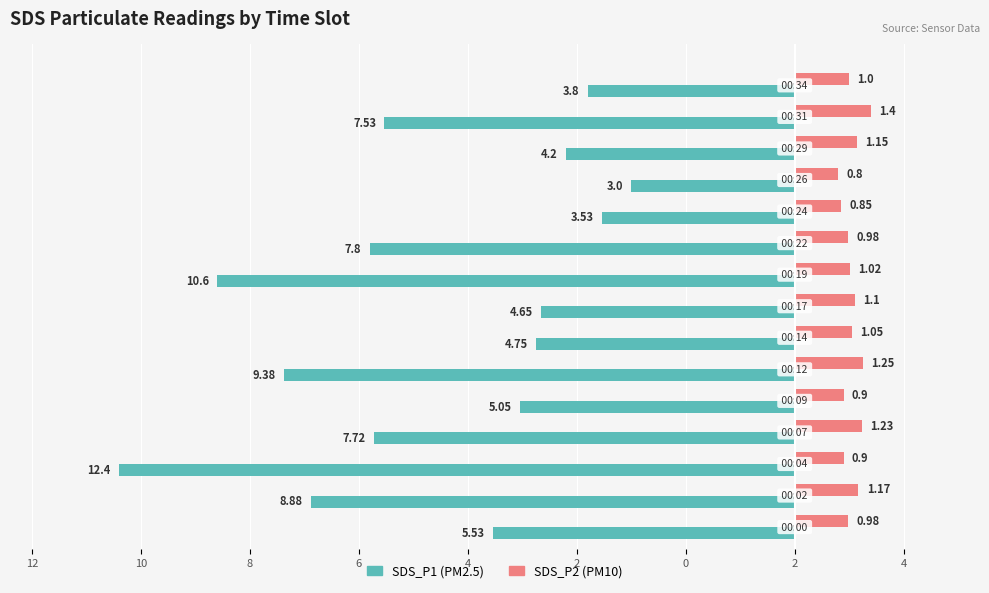

How many groups of bars are there?

15